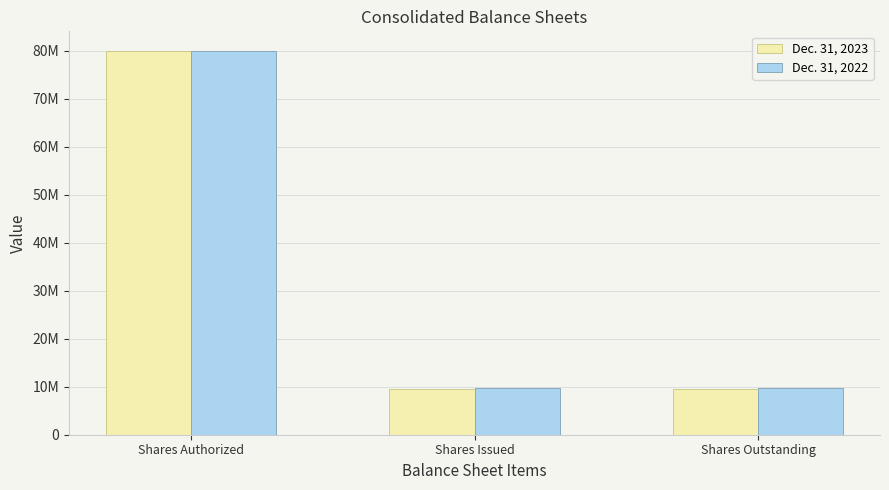

Reading left to right, extract all data points from this chart.

Dec. 31, 2023: 80000000	9590086	9590086
Dec. 31, 2022: 80000000	9702147	9702147